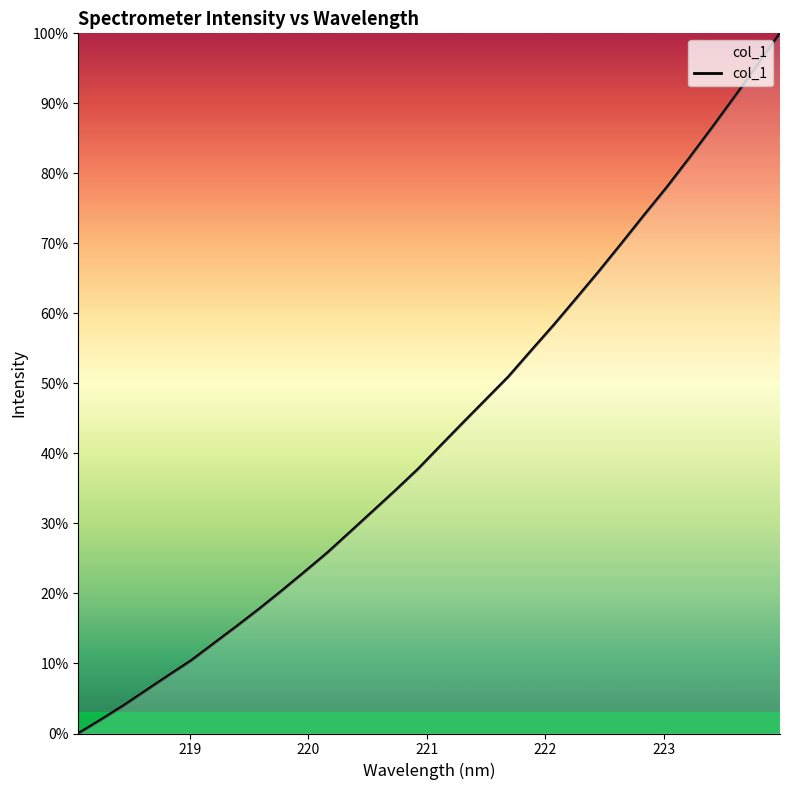

What is the difference between the maximum and minimum values?

100.0